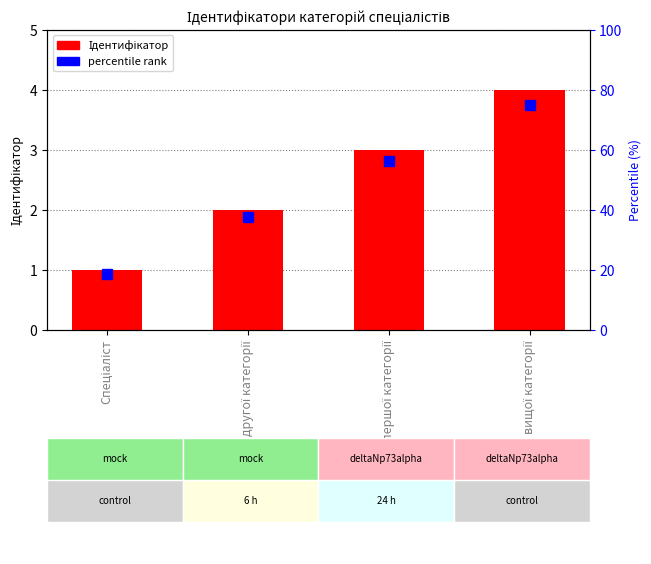

Between Спеціаліст першої категорії and Спеціаліст, which is larger?

Спеціаліст першої категорії